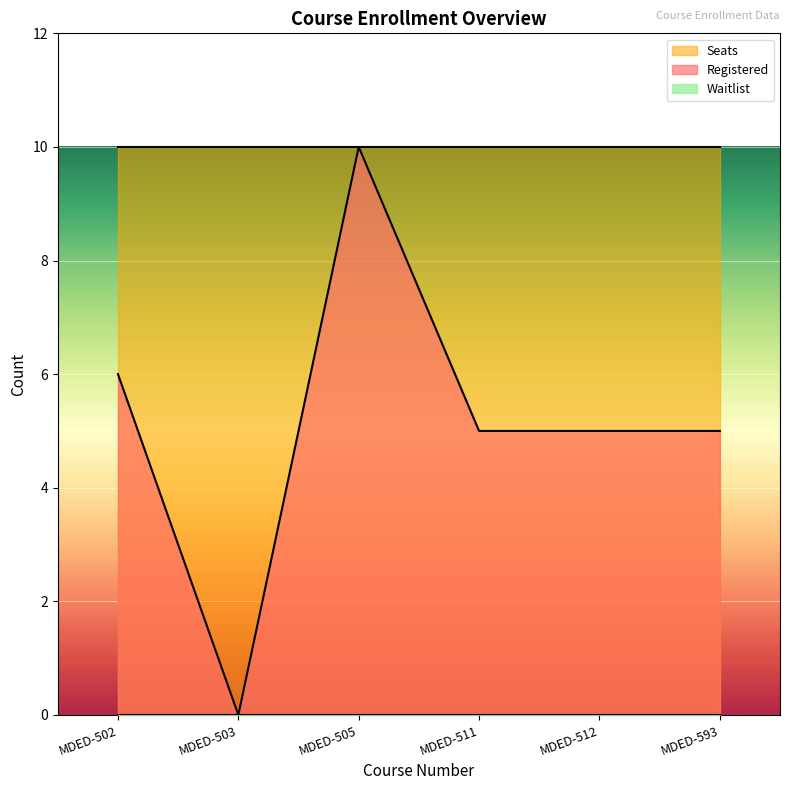

Between MDED-502 and MDED-511, which is larger?

MDED-502